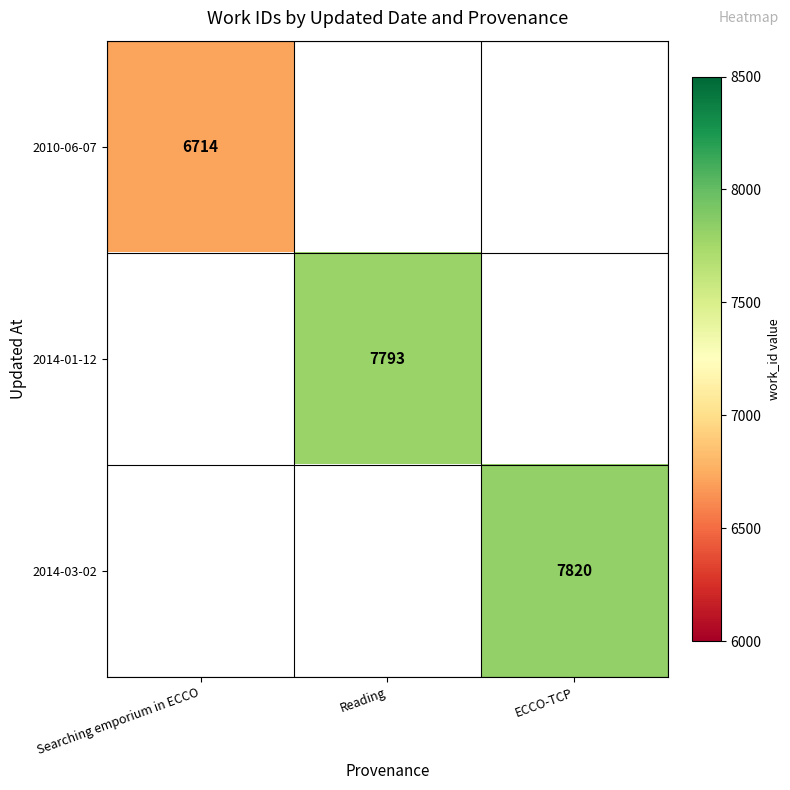

True or false: 2014-01-12 has a value of 13988 at Reading.

False